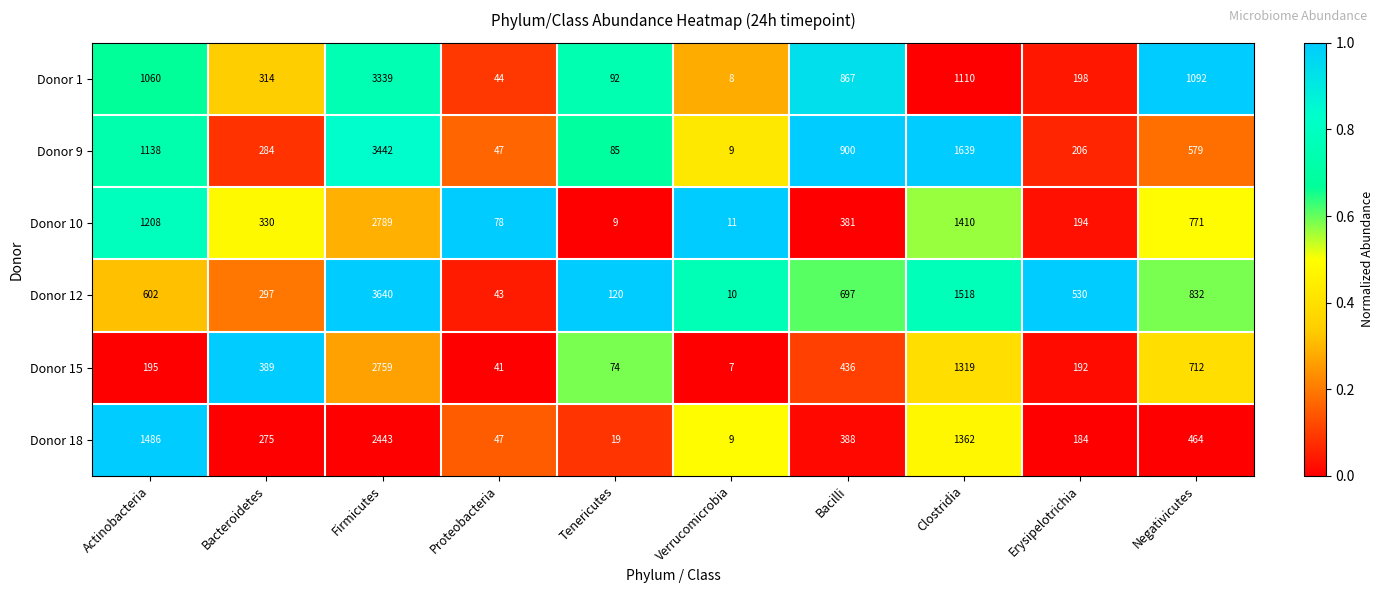

Is it true that Donor 15 equals 218 at Bacteroidetes?

False